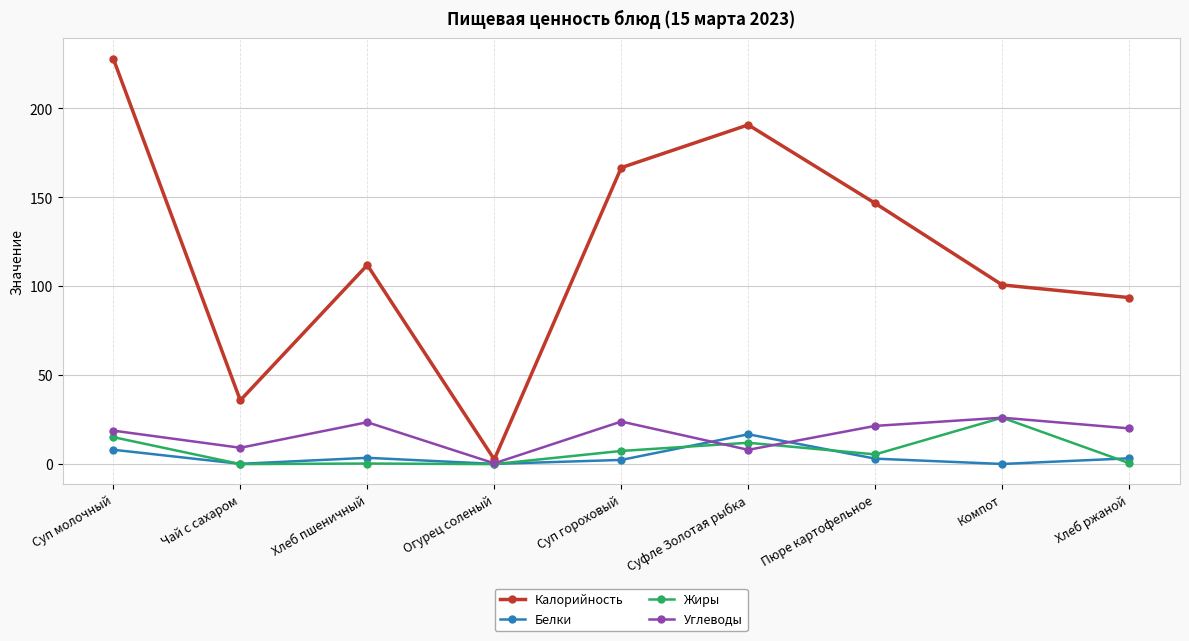

Where is the first local maximum for Углеводы?

Хлеб пшеничный